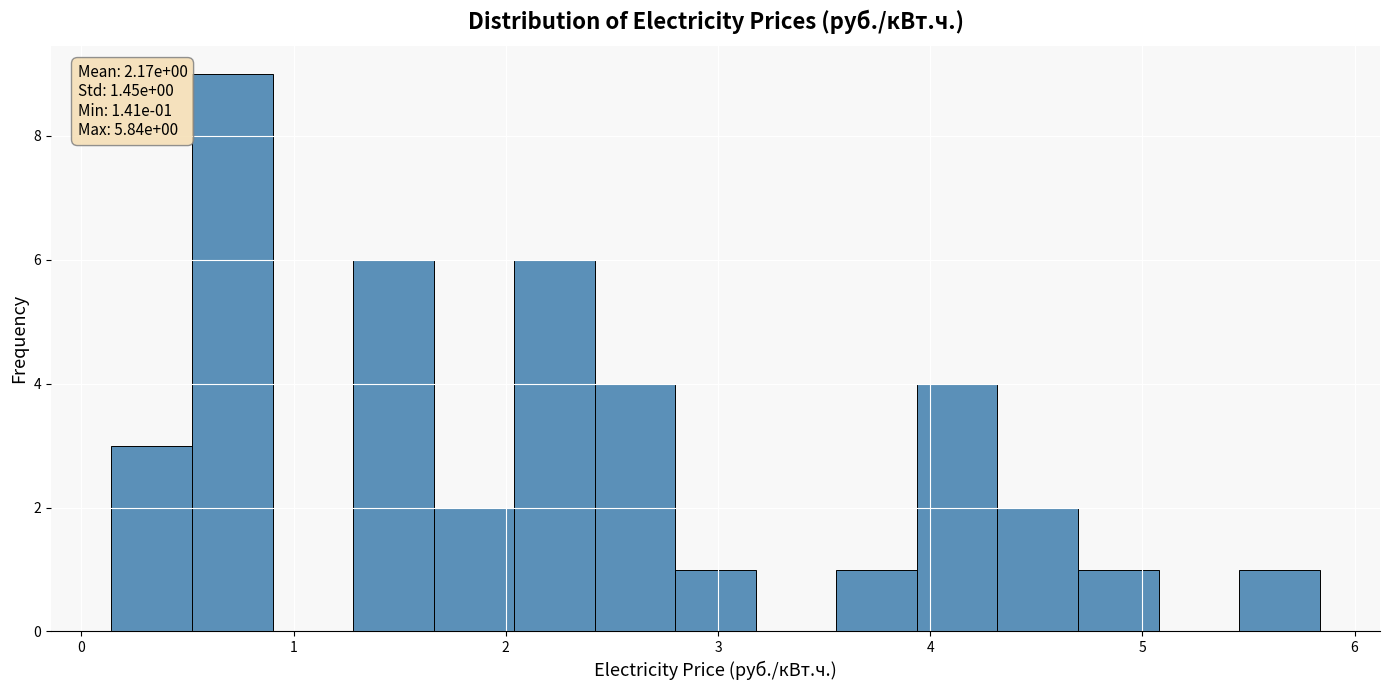

Around what value on the x-axis is the tallest bar? Give the approximate position of its centre, as read against the axis.

0.7